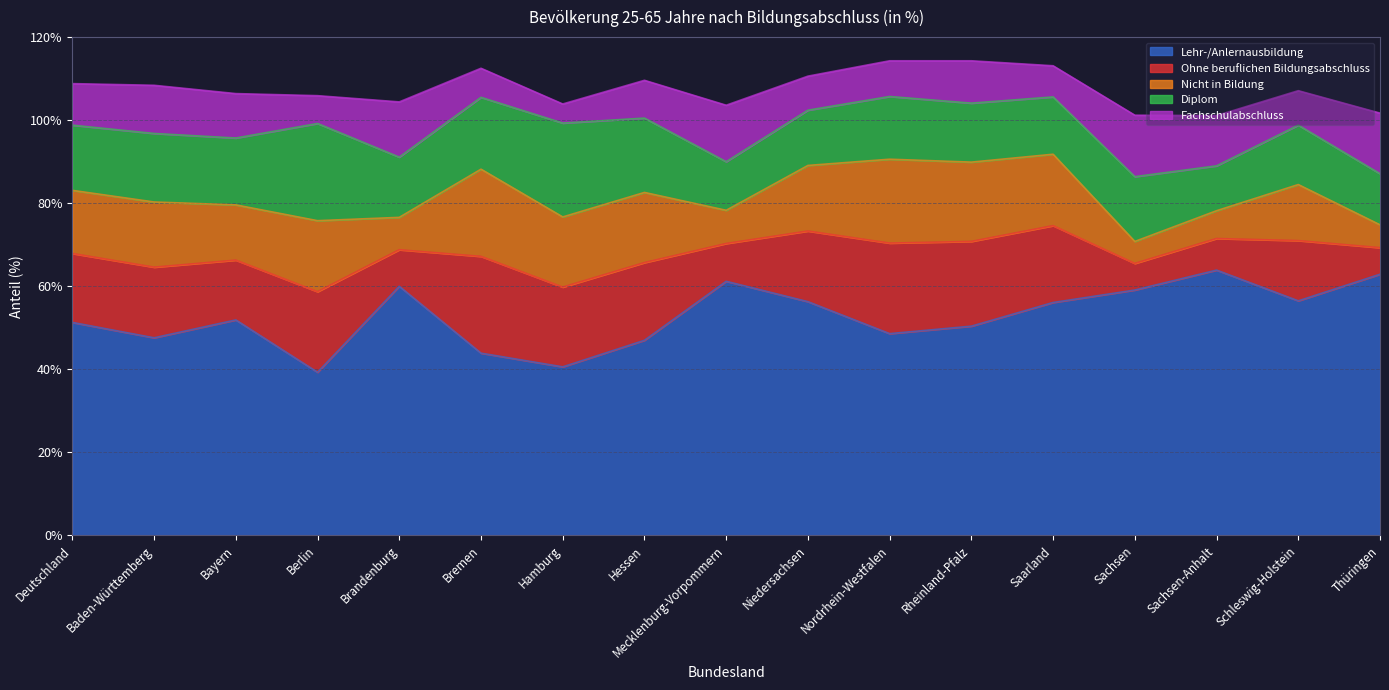

At which category does Lehr-/Anlernausbildung reach its first local peak?

Bayern